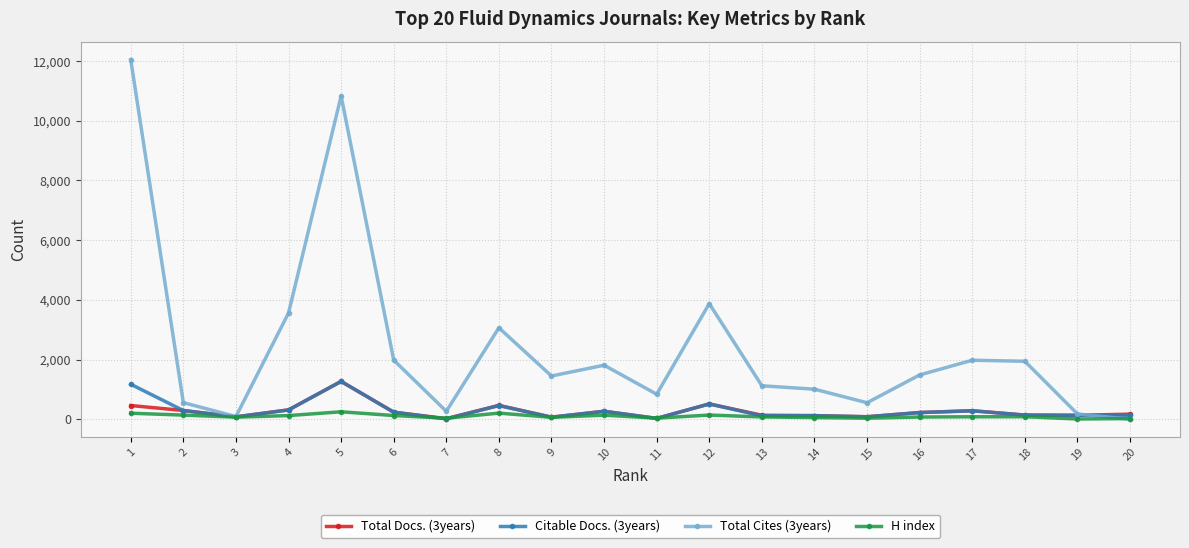

Which series has the largest range (max minus min)?

Total Cites (3years)